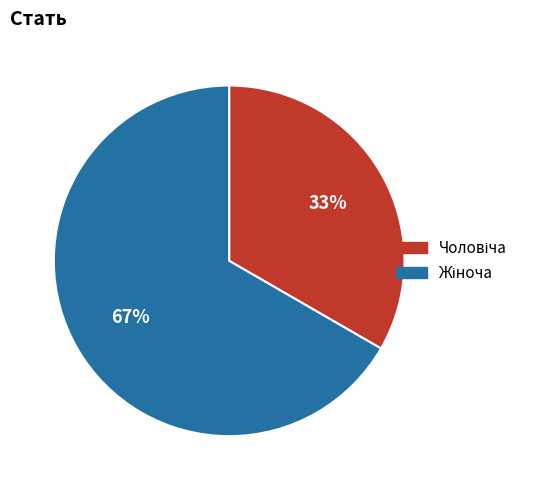

How many slices are in this pie chart?

2